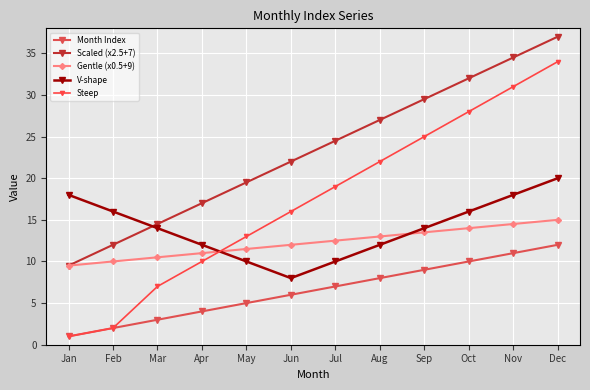

Reading right to left, what are all the values shown in this chart?

Month Index: 12.0	11.0	10.0	9.0	8.0	7.0	6.0	5.0	4.0	3.0	2.0	1.0
Scaled (x2.5+7): 37.0	34.5	32.0	29.5	27.0	24.5	22.0	19.5	17.0	14.5	12.0	9.5
Gentle (x0.5+9): 15.0	14.5	14.0	13.5	13.0	12.5	12.0	11.5	11.0	10.5	10.0	9.5
V-shape: 20.0	18.0	16.0	14.0	12.0	10.0	8.0	10.0	12.0	14.0	16.0	18.0
Steep: 34.0	31.0	28.0	25.0	22.0	19.0	16.0	13.0	10.0	7.0	2.0	1.0